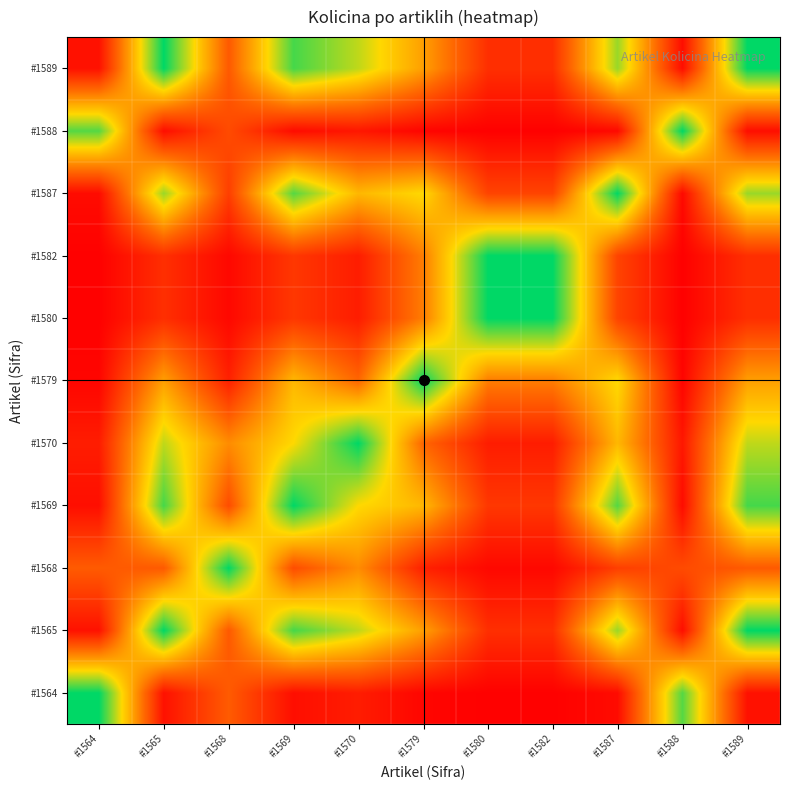

Which category has the lowest value across all series?

#1588